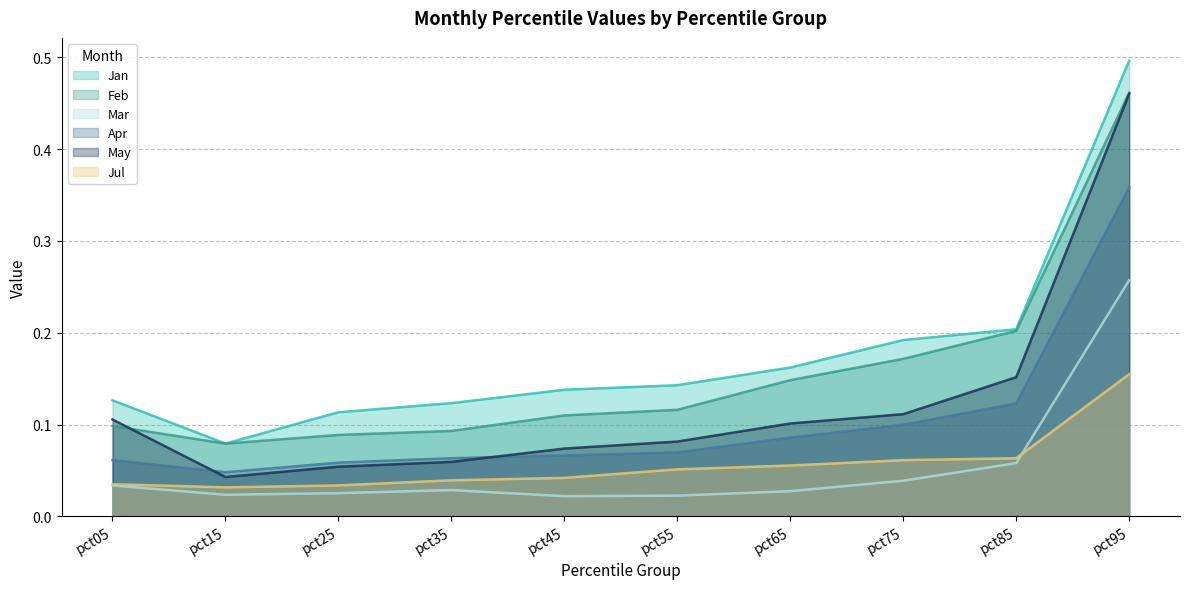

True or false: May and Jan intersect in this chart.

False